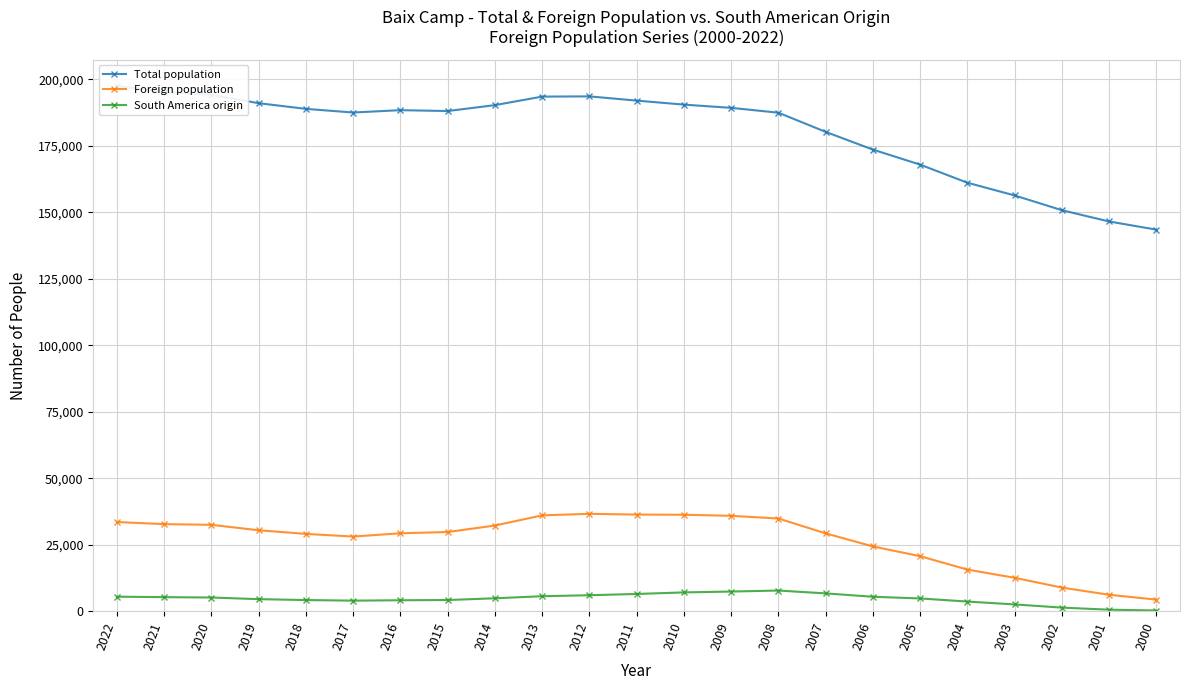

At which category does the chart reach its peak across all series?

2022